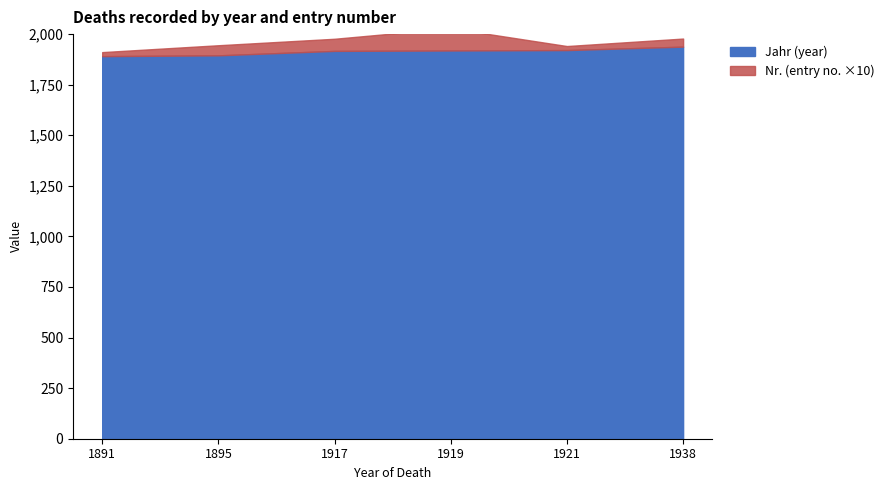

Where is Nr. nearest to the value 6?

1917